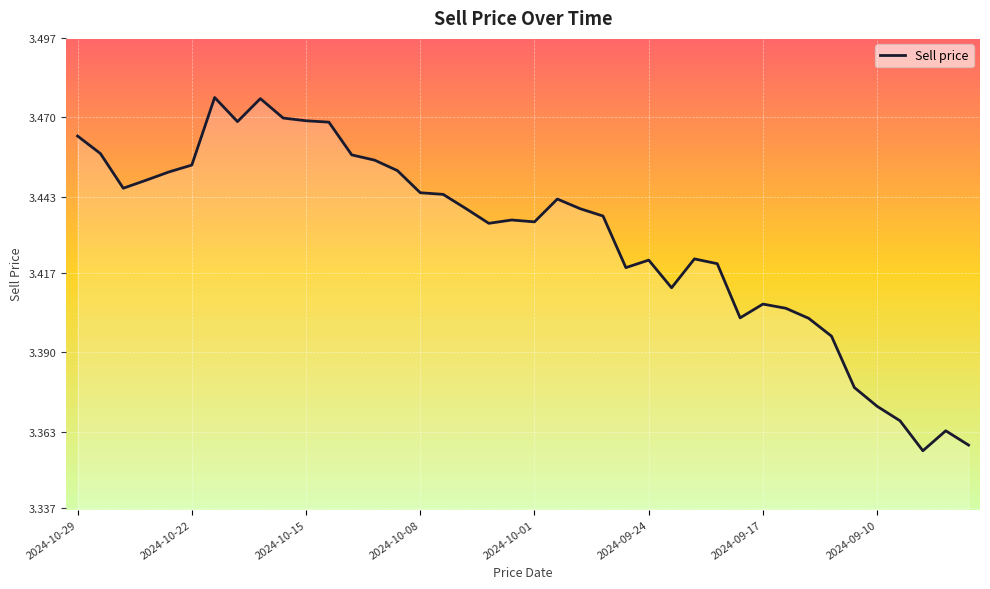

Is this an area chart (filled region under the line)?

Yes